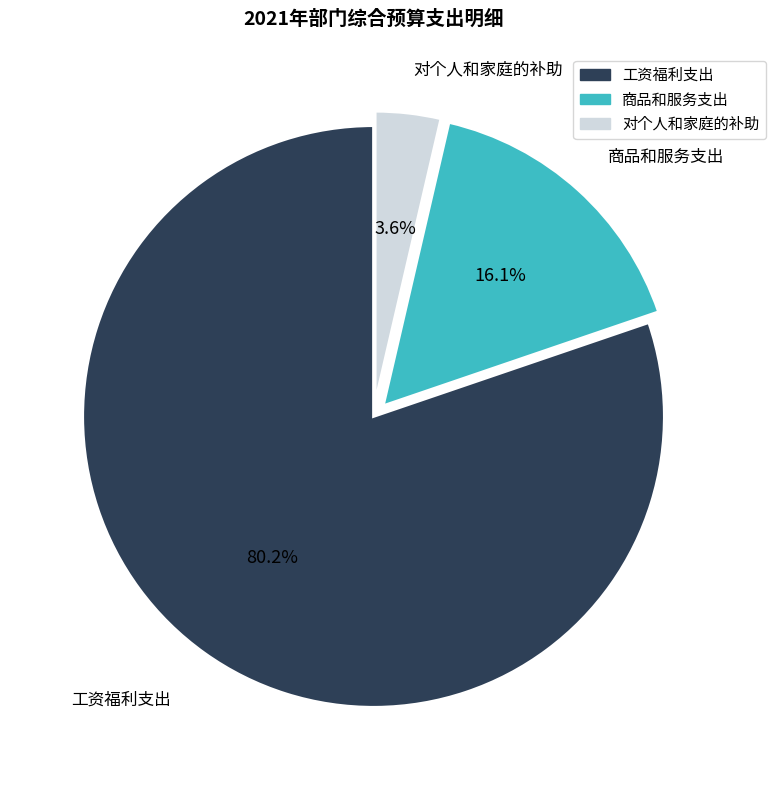

To the nearest percent, what percentage of the pie is 工资福利支出?

80%